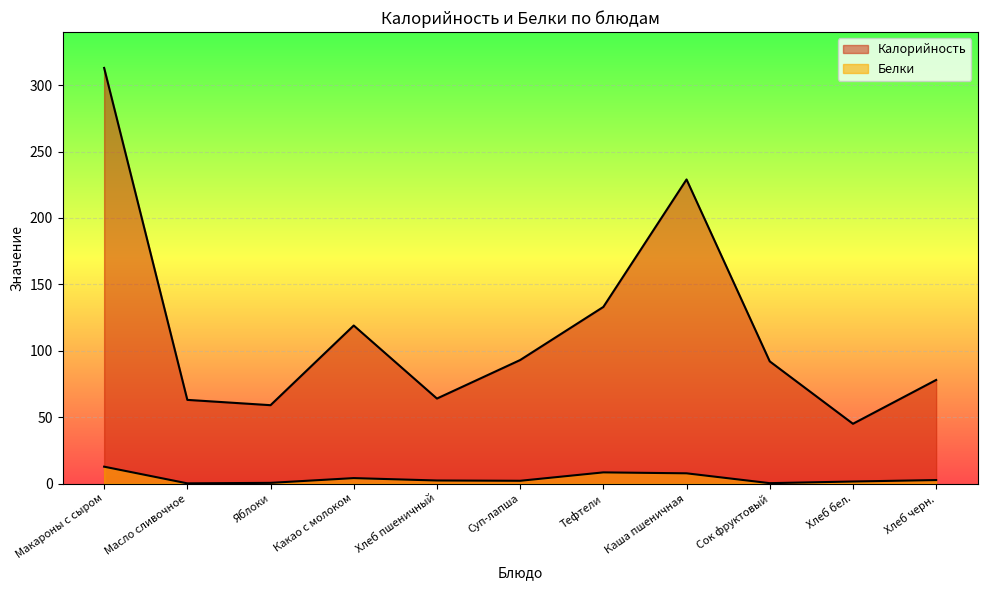

True or false: Белки and Калорийность cross at least once.

False